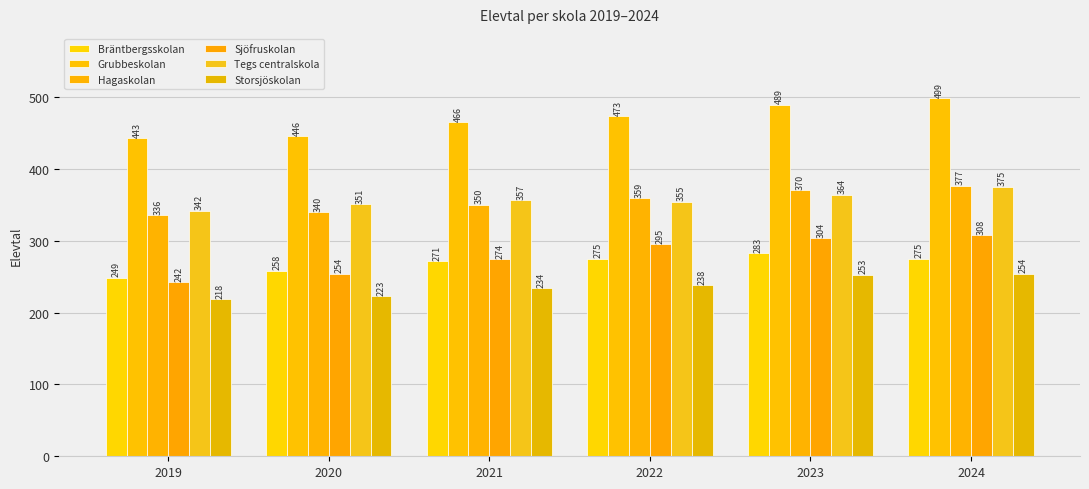

Does the chart contain stacked bars?

No